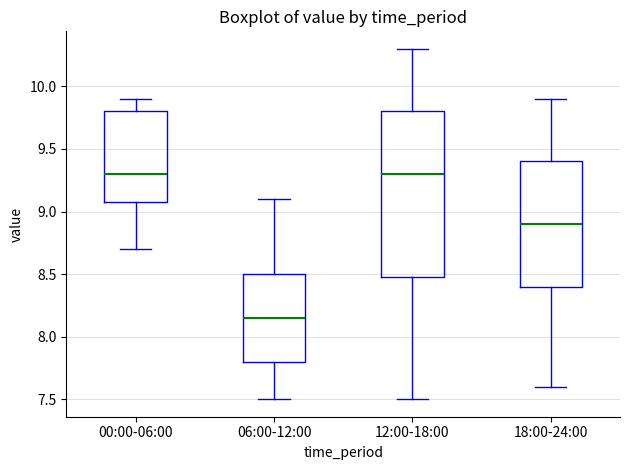

Reading left to right, read every box against the y-axis: the position of its median line, the range the box covers, and the ends of its whiskers. The values are not printed on the chart, so give them approximately, as read against the axis.

00:00-06:00: median 9.30, box 9.10 to 9.80, whiskers 8.70 to 9.90
06:00-12:00: median 8.15, box 7.80 to 8.50, whiskers 7.50 to 9.10
12:00-18:00: median 9.30, box 8.50 to 9.80, whiskers 7.50 to 10.30
18:00-24:00: median 8.90, box 8.40 to 9.40, whiskers 7.60 to 9.90